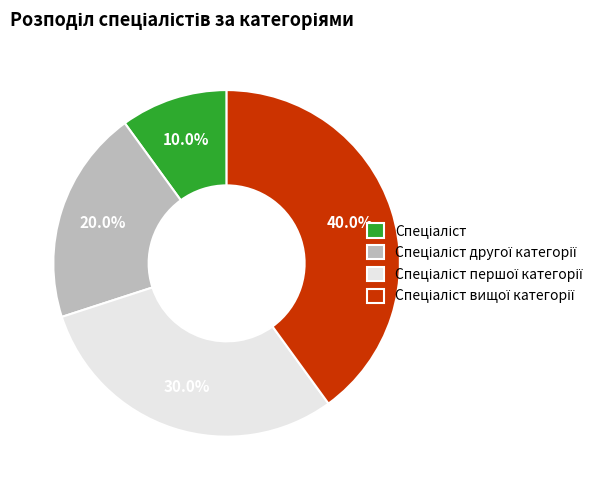

Is there any slice that represents more than half of the pie?

No